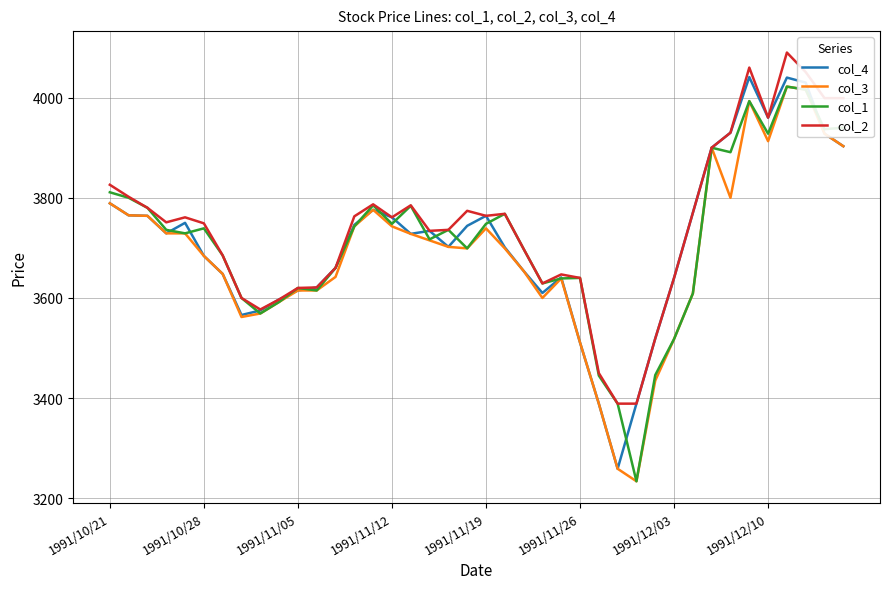

What is the maximum value shown in the chart?

4090